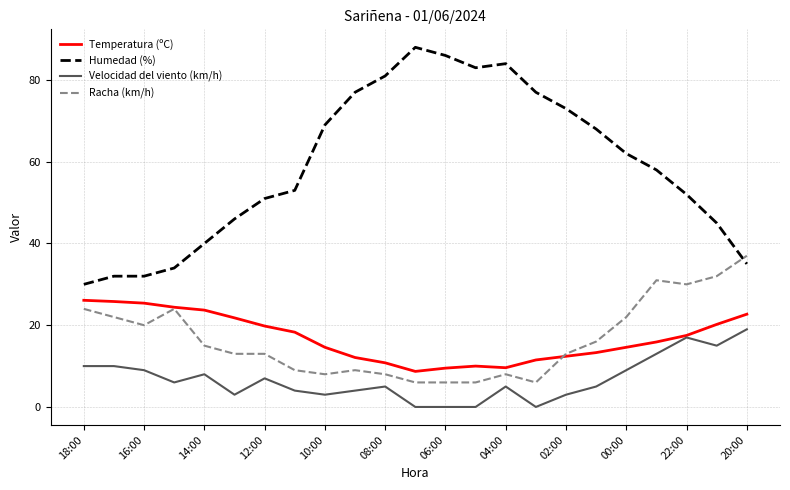

Rank the series by their maximum value, from lowest to highest.

Velocidad del viento (km/h), Temperatura (ºC), Racha (km/h), Humedad (%)